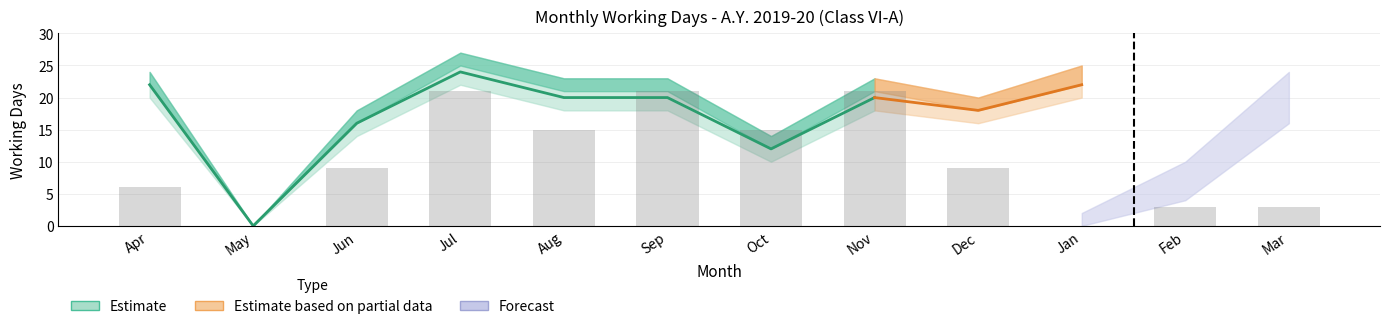

What is the label of the 10th bar from the left?

Jan